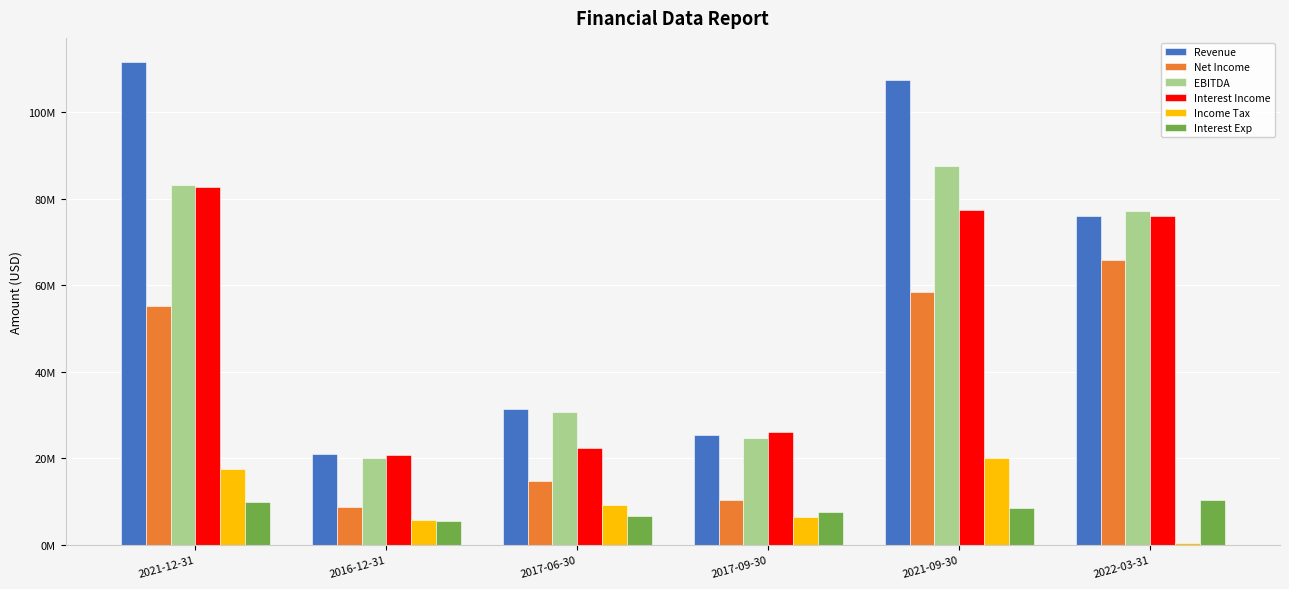

At which label does Interest Income first exceed 76012000?

2021-12-31